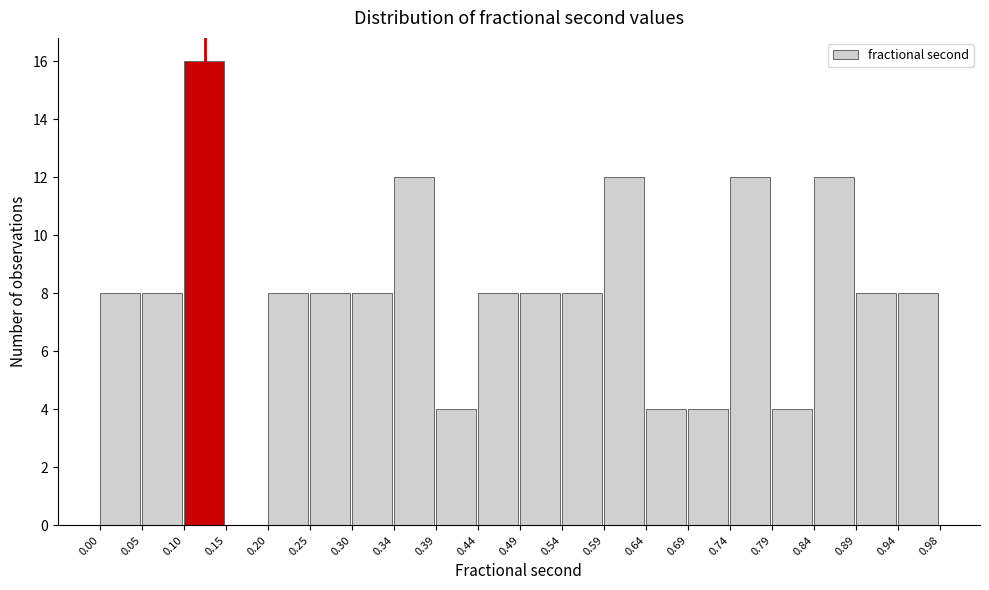

How tall is the bar that spans 0.30 to 0.34 on the x-axis? The values are not printed on the chart, so give them approximately, as read against the axis.

8